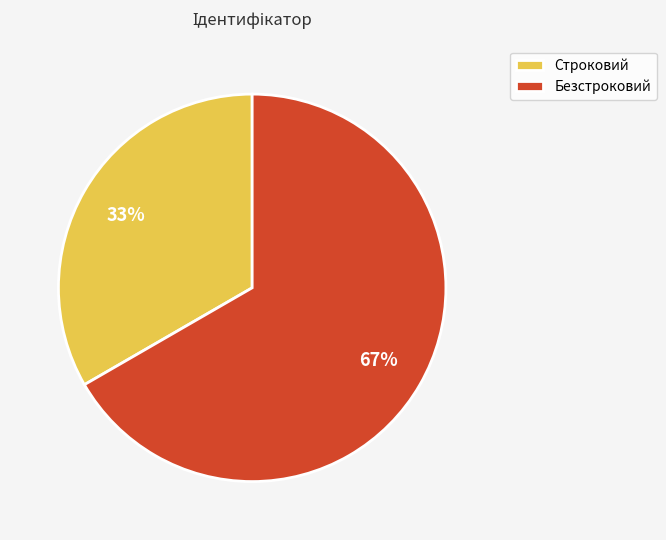

Approximately how many times larger is the value at Строковий compared to Безстроковий?

0.5